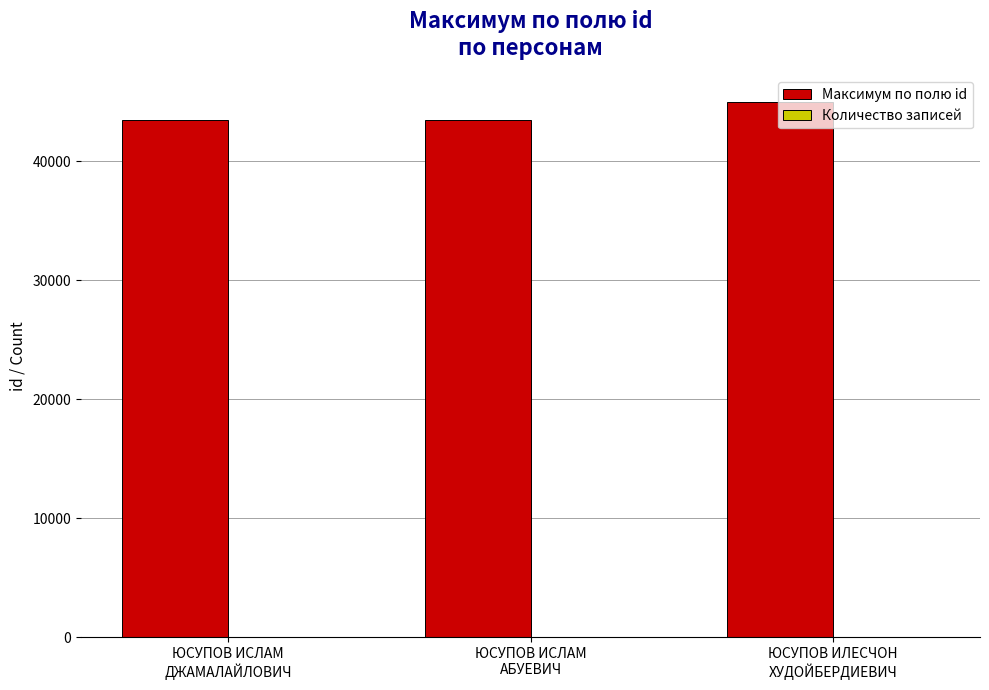

Which series has the largest total across all categories?

Максимум по полю id